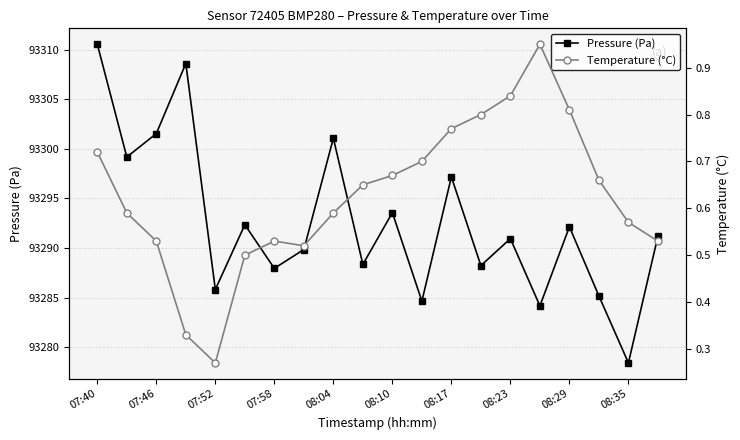

What is the lowest value of the Pressure (Pa) series?

93278.4